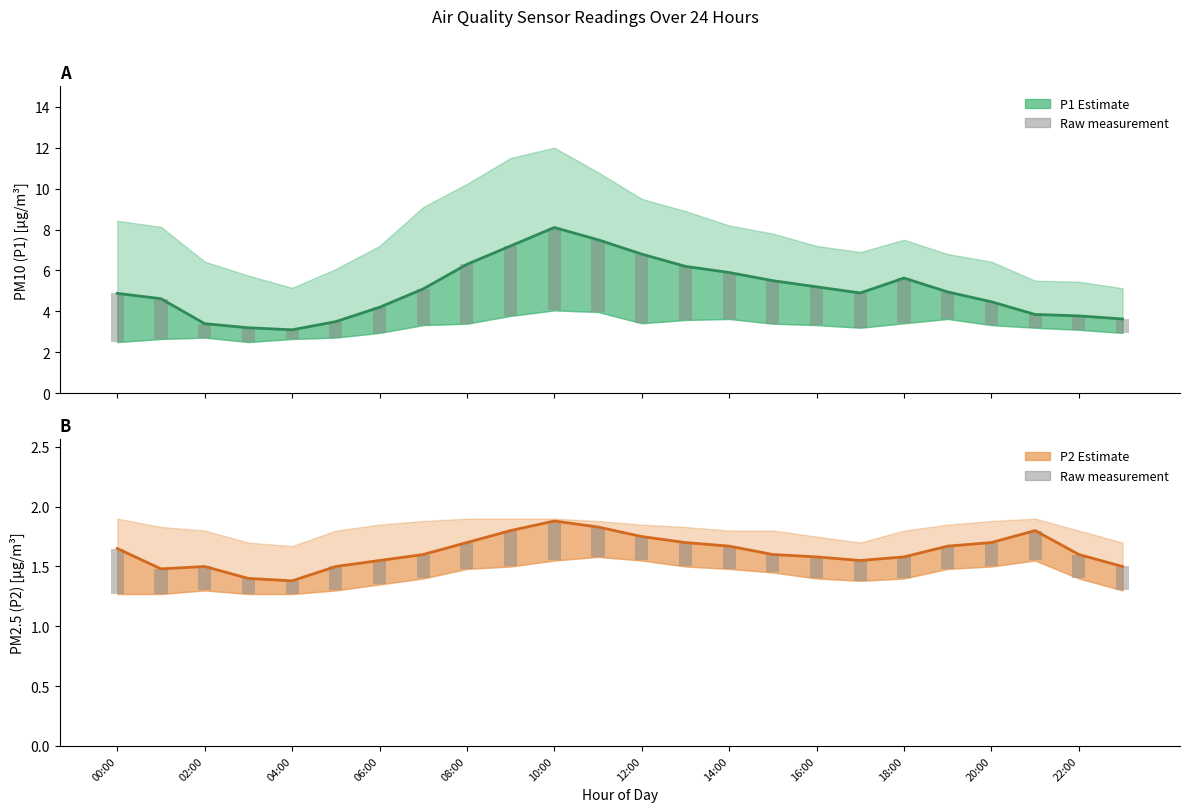

How many bars are there in each group?

2